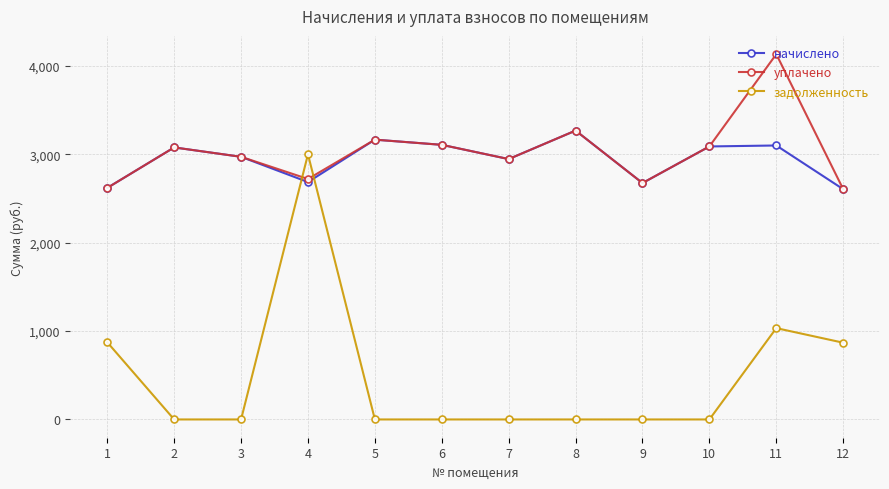

What is the spread (max minus min) of values at 9?

2676.2